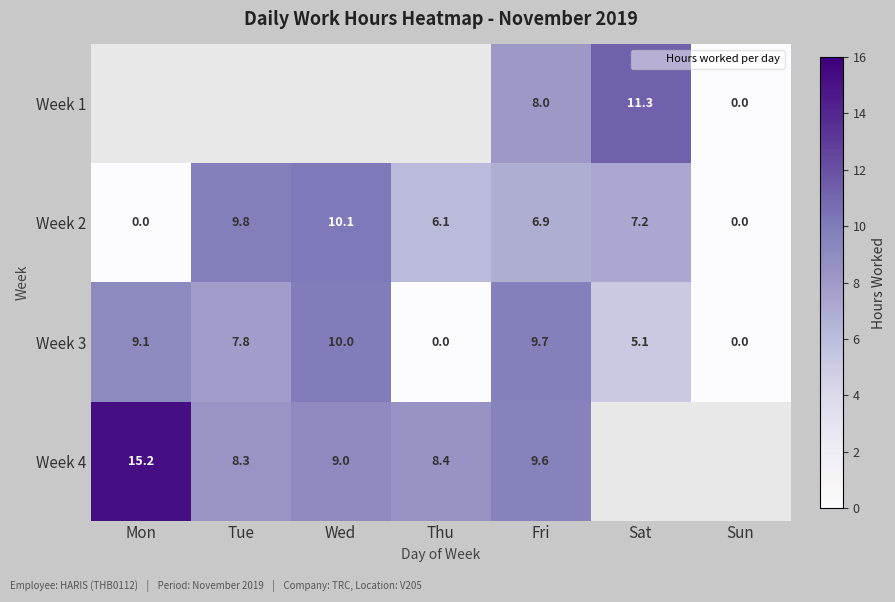

The Week 3 series shows 0.0 at Sun. True or false?

True